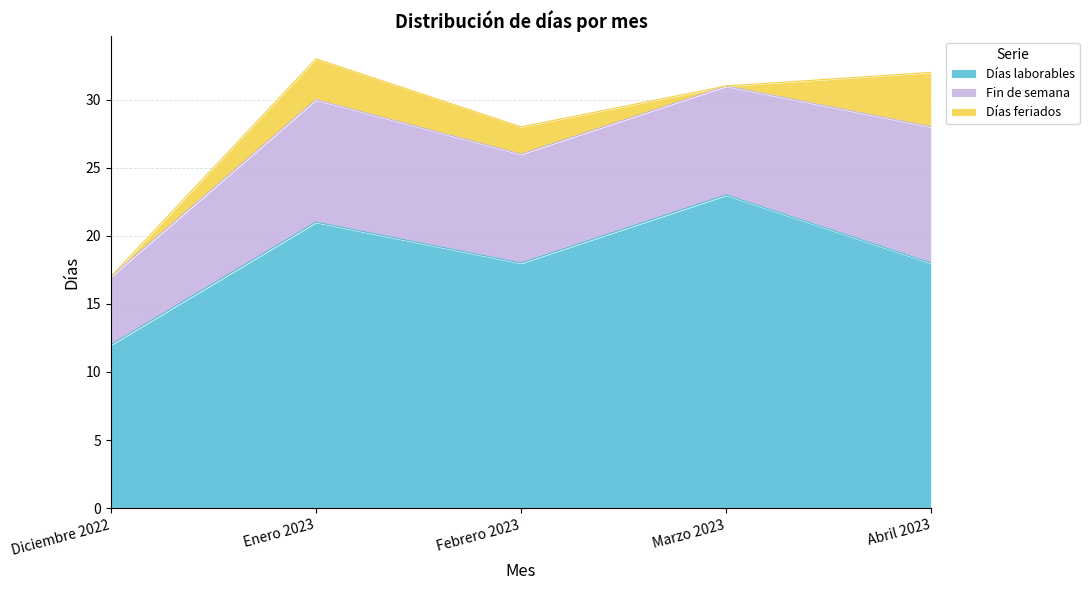

Which category has the highest value in the Fin de semana series?

Abril 2023